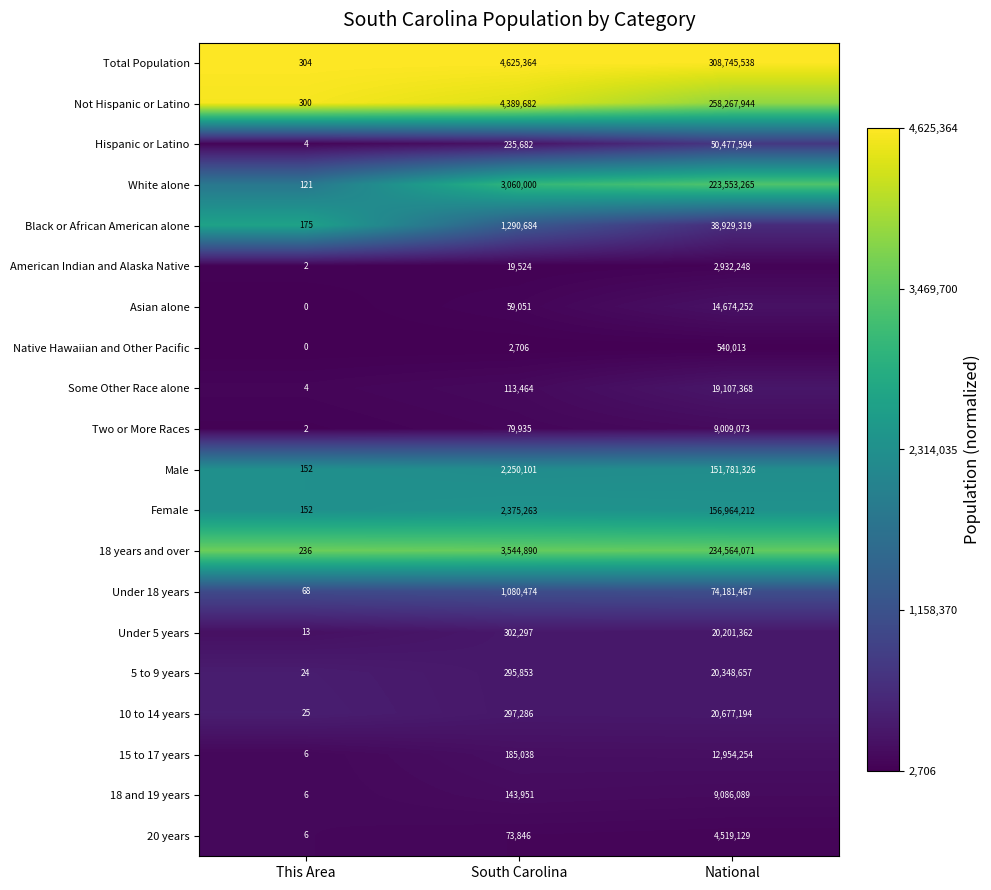

What is the sum of all Male values?

154031579